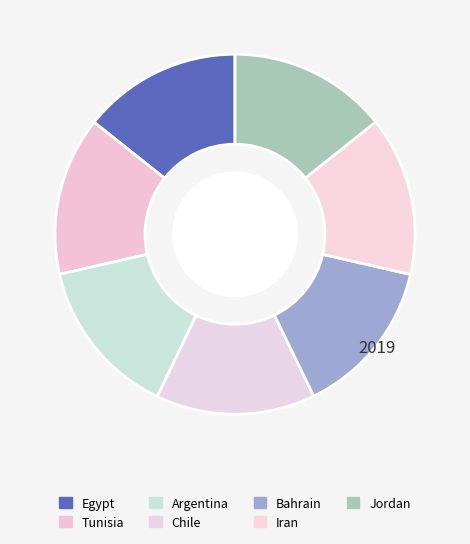

Count the number of slices in the pie.

7